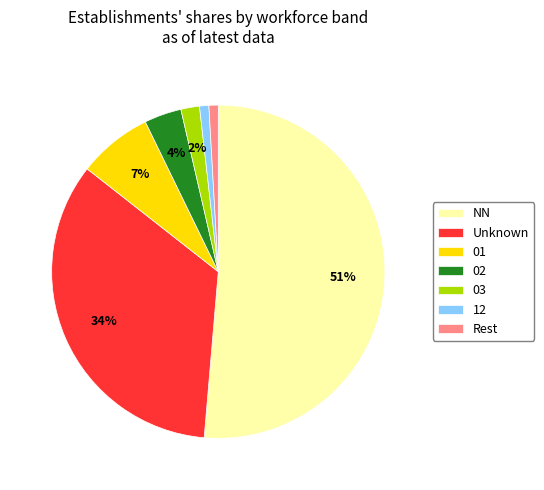

Between 01 and Unknown, which is larger?

Unknown